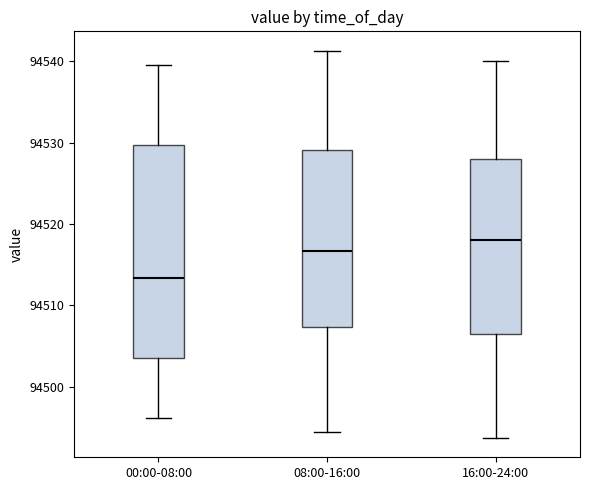

Reading left to right, read every box against the y-axis: the position of its median line, the range the box covers, and the ends of its whiskers. The values are not printed on the chart, so give them approximately, as read against the axis.

00:00-08:00: median 94513, box 94504 to 94530, whiskers 94496 to 94540
08:00-16:00: median 94517, box 94507 to 94529, whiskers 94494 to 94541
16:00-24:00: median 94518, box 94507 to 94528, whiskers 94494 to 94540